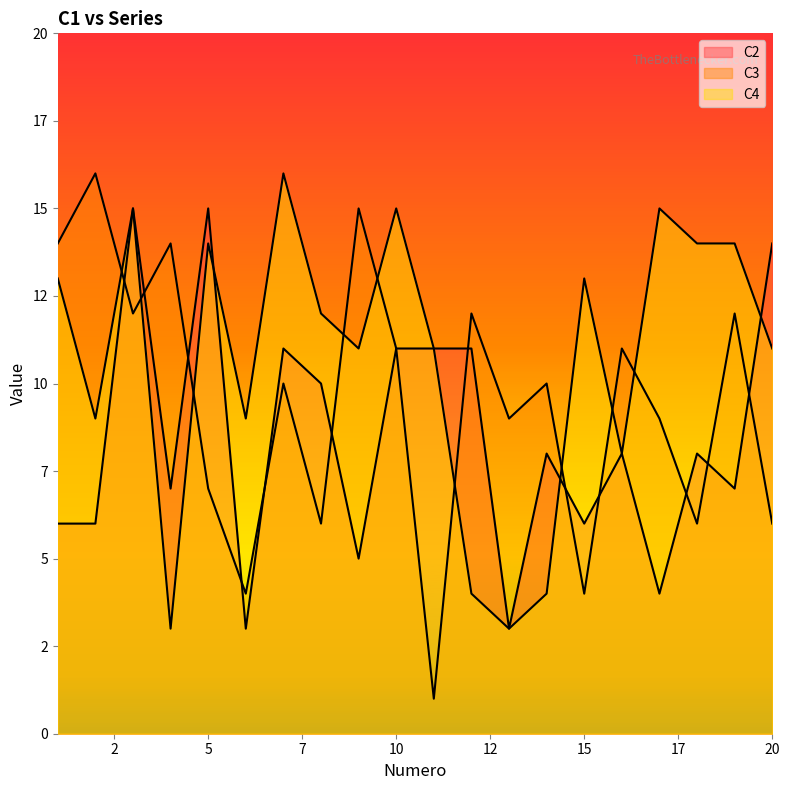

Which series has the widest spread of values?

C3